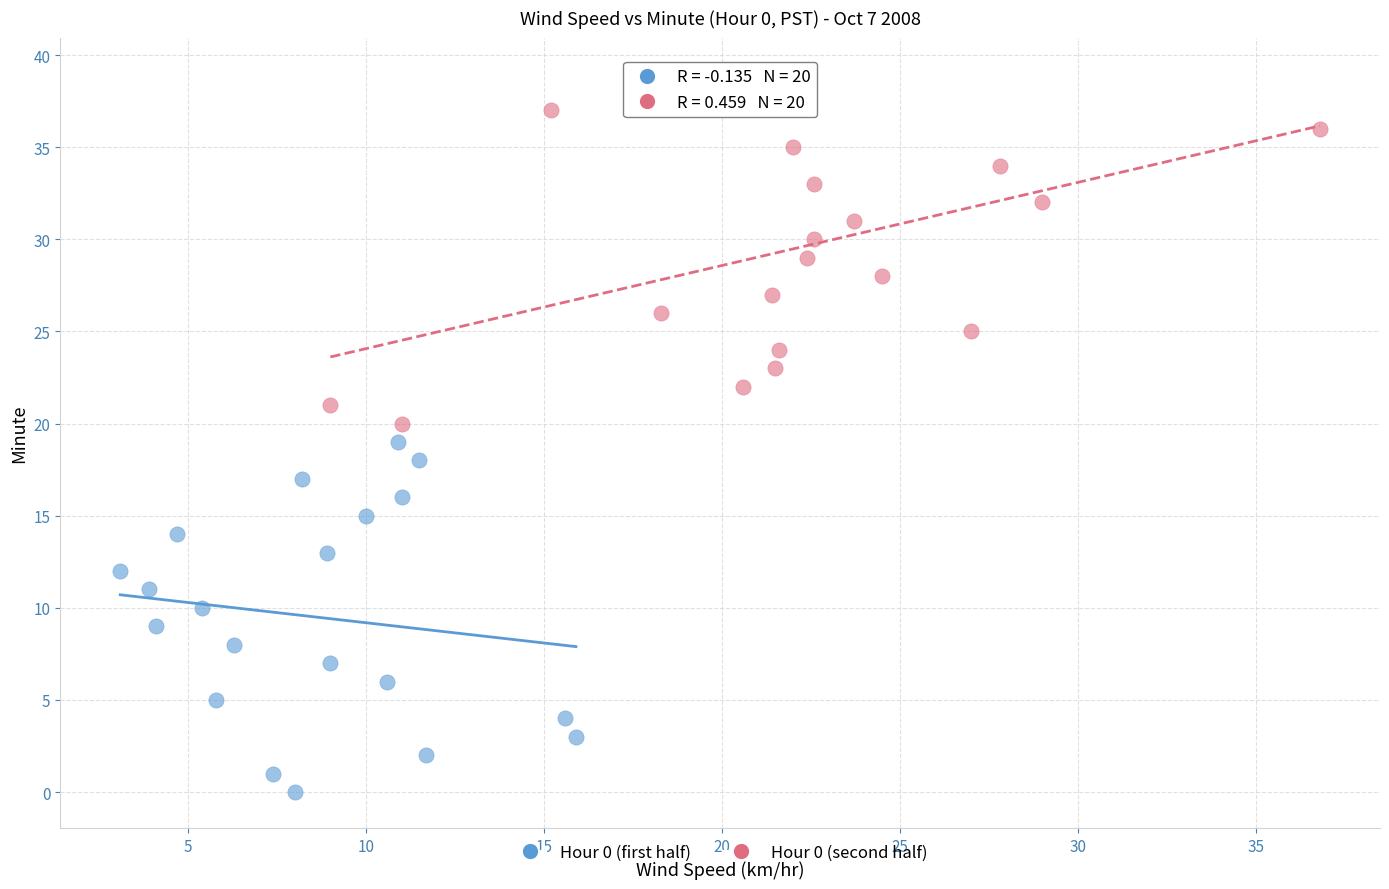

What are all the series names shown in the legend?

Hour 0 (first half), Hour 0 (second half)